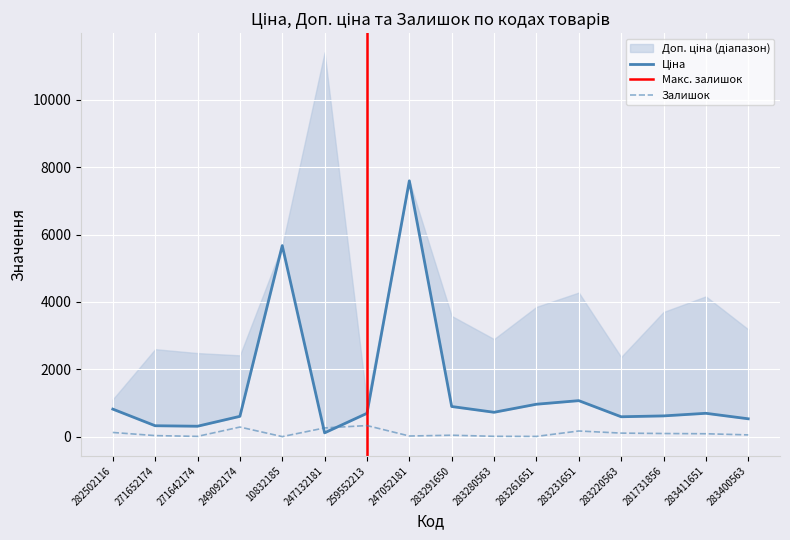

Which has a higher value, 271652174 or 259552213?

259552213